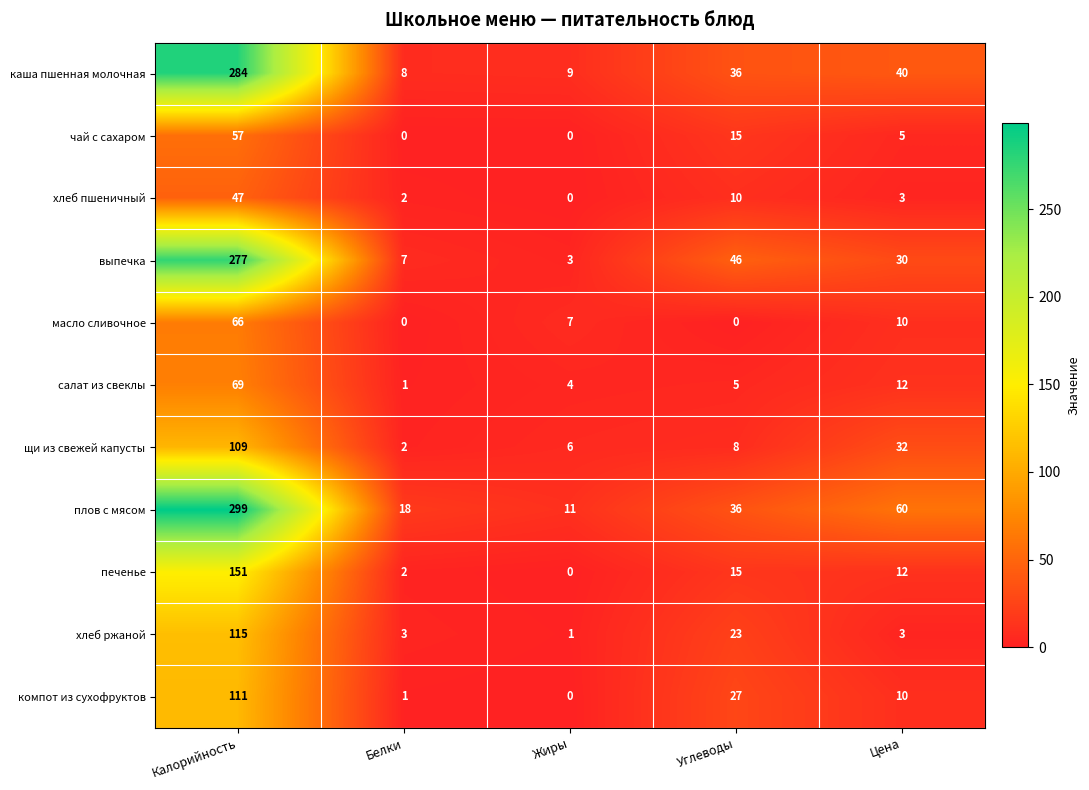

Rank the series at Калорийность from highest to lowest value.

плов с мясом, каша пшенная молочная, выпечка, печенье, хлеб ржаной, компот из сухофруктов, щи из свежей капусты, салат из свеклы, масло сливочное, чай с сахаром, хлеб пшеничный